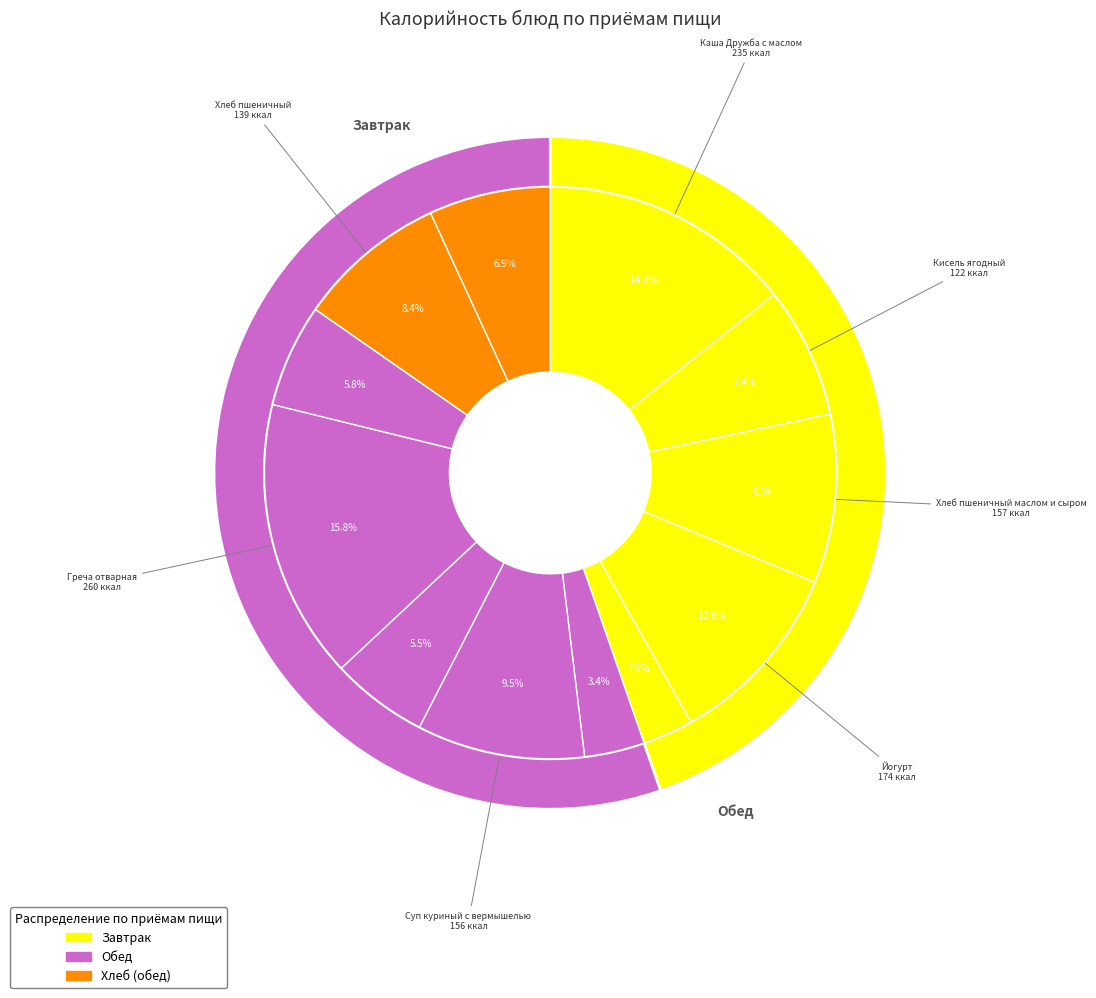

Rank the categories by value from highest to lowest.

Греча отварная, Каша Дружба с маслом, Йогурт, Хлеб пшеничный маслом и сыром, Суп куриный с вермышелью, Хлеб пшеничный, Кисель ягодный, Хлеб ржаной, Компот из свежих яблок, Котлеты рыбные, Салат из свеклы с горошком, Яблоко